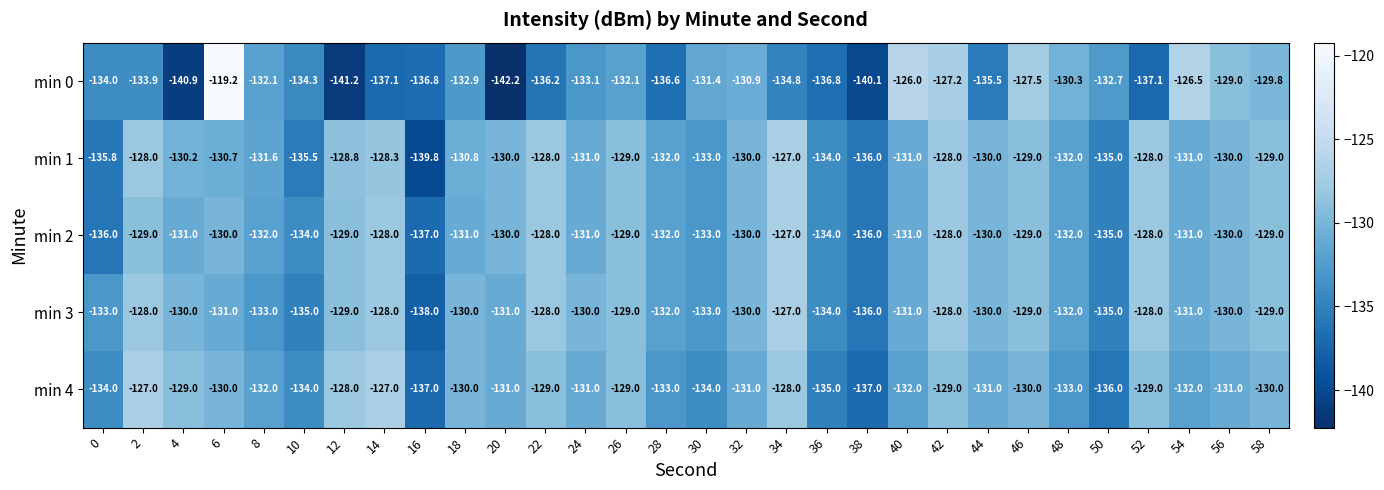

Which label corresponds to the smallest value in the chart?

20